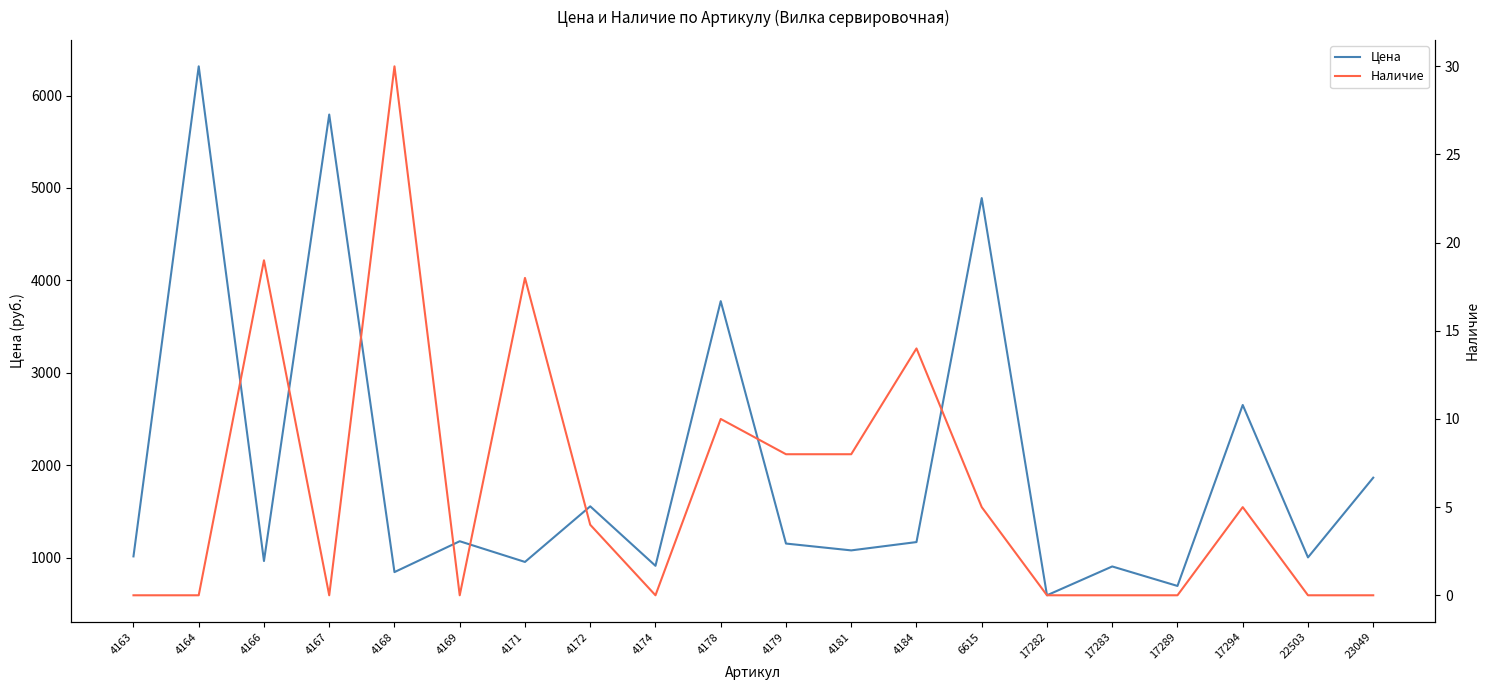

How many interior local peaks does the Наличие series have?

6